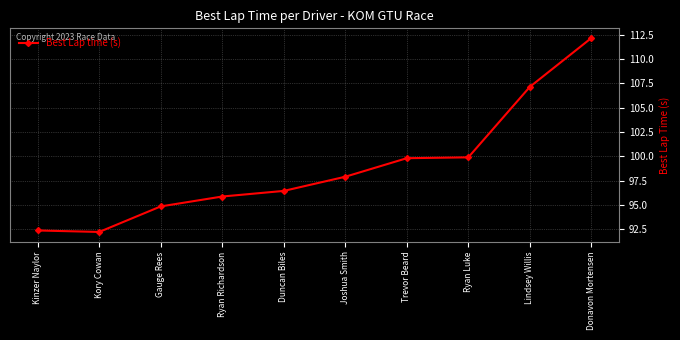

At which category does the data reach its first local valley?

Kory Cowan